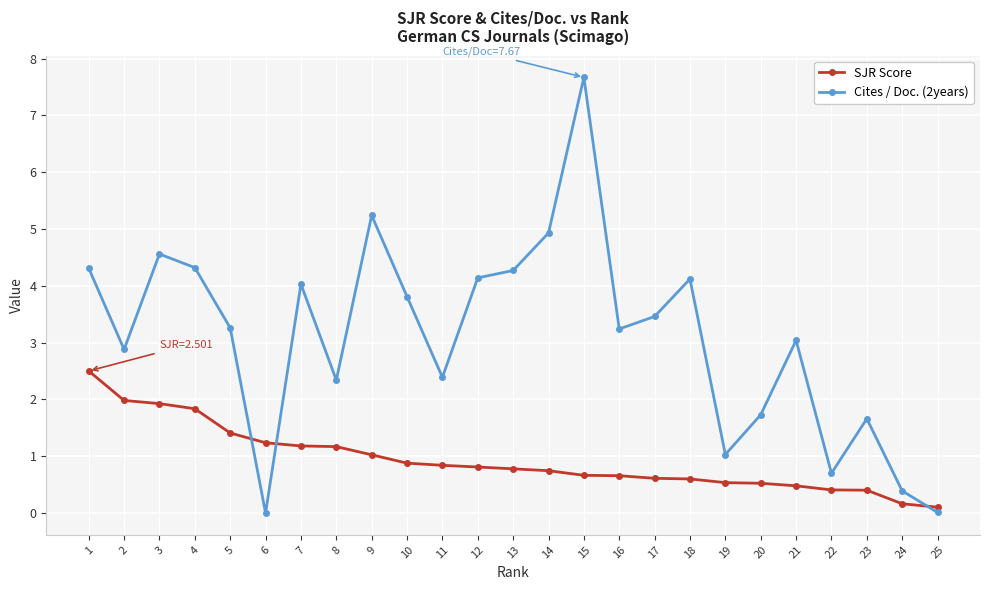

At which category does Cites / Doc. (2years) reach its first local peak?

3